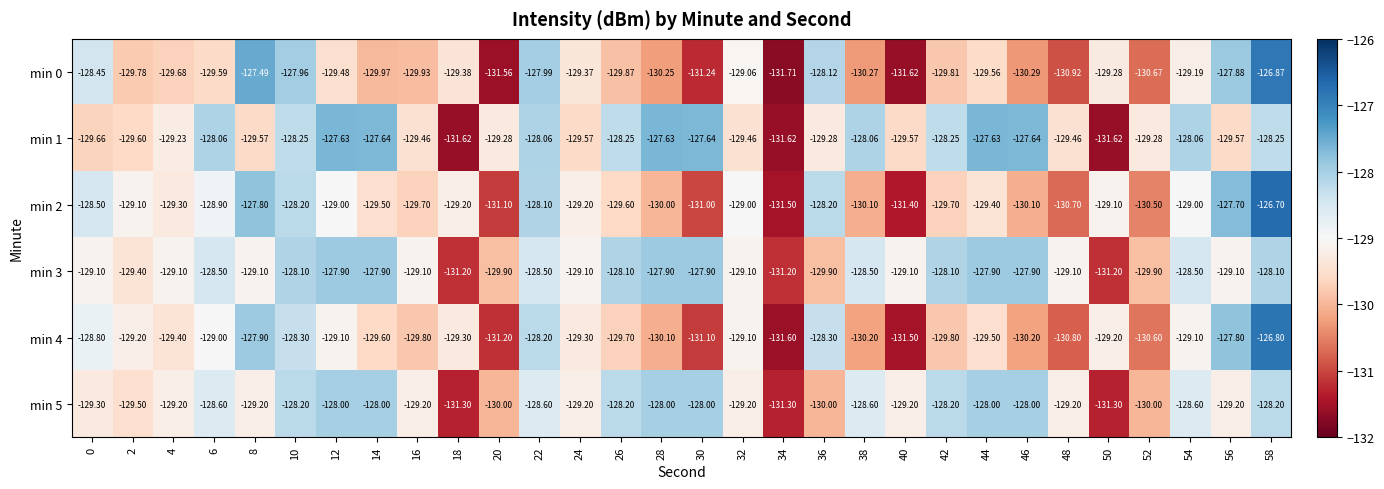

At how many categories does at least one series exceed -131?

29